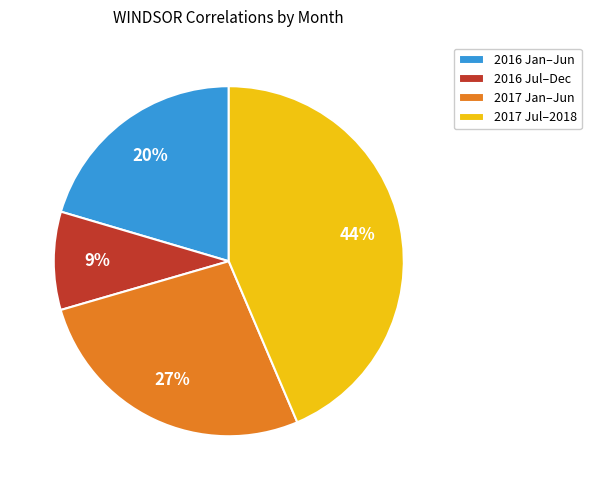

How many segments does this pie chart have?

4